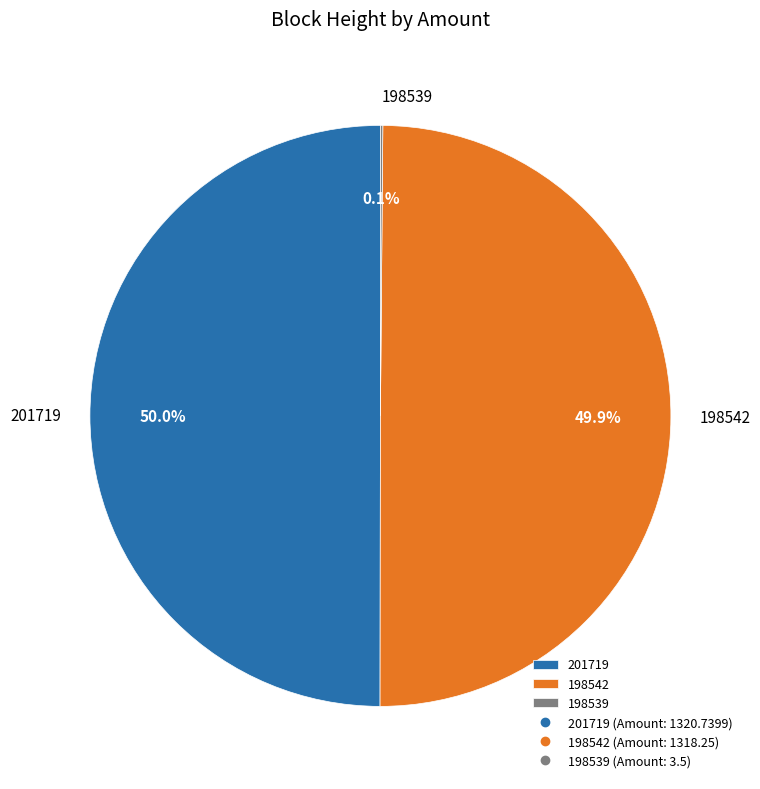

What is the ratio of the value at 198542 to the value at 201719?

1.0